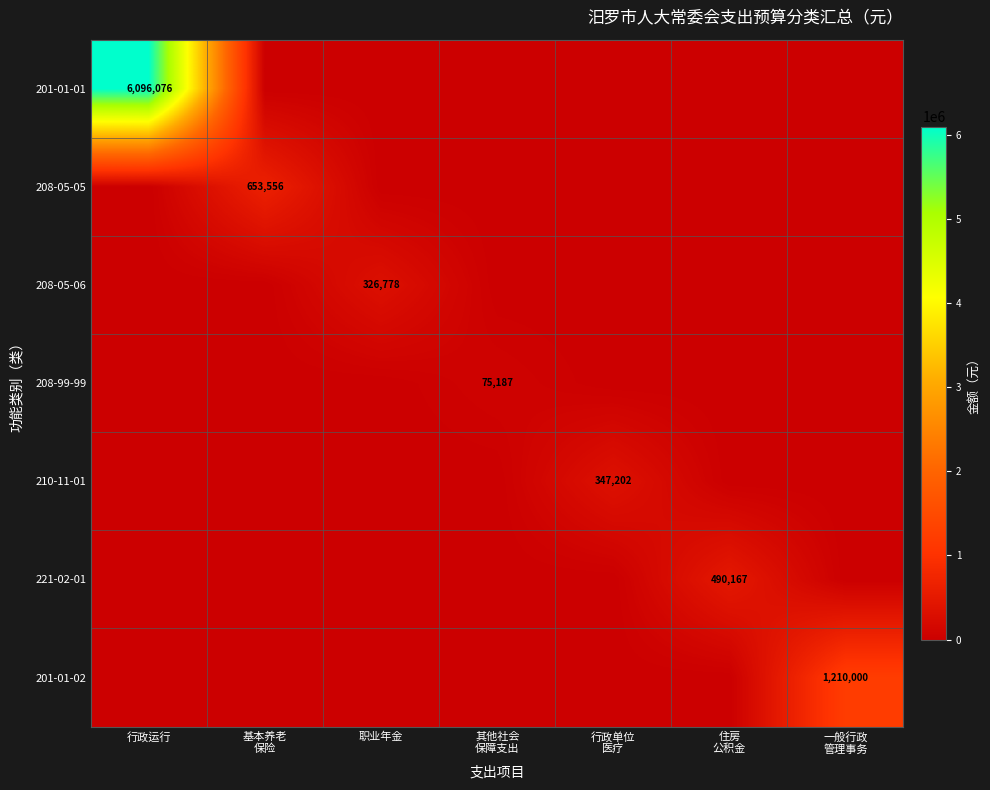

What is the greatest value displayed?

6096076.4